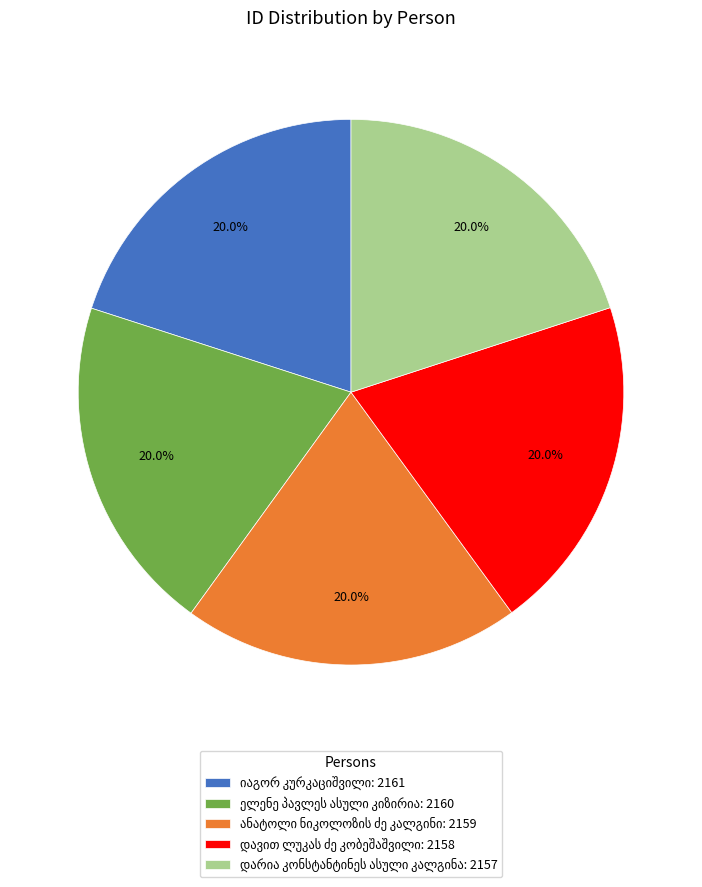

Does any single category account for the majority?

No